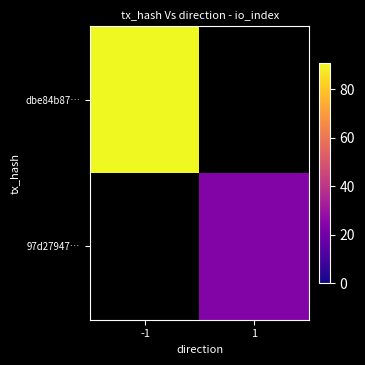

Rank the series by their maximum value, from lowest to highest.

dbe84b87…, 97d27947…